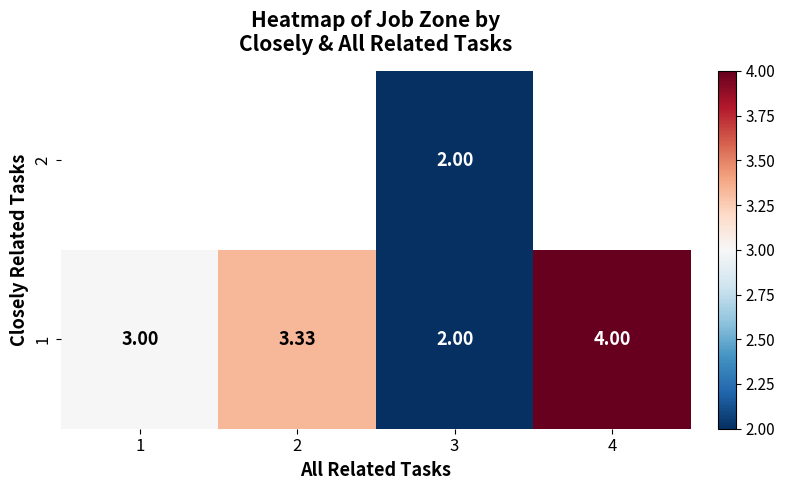

What is the difference between the maximum and minimum values in the 1 series?

2.0